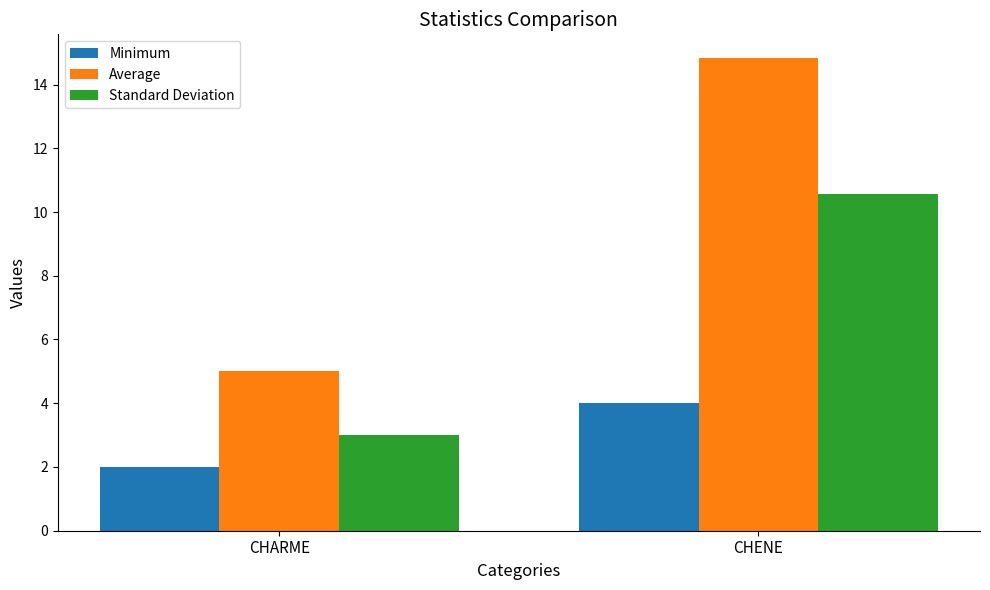

What is the sum of all Average values?

19.8